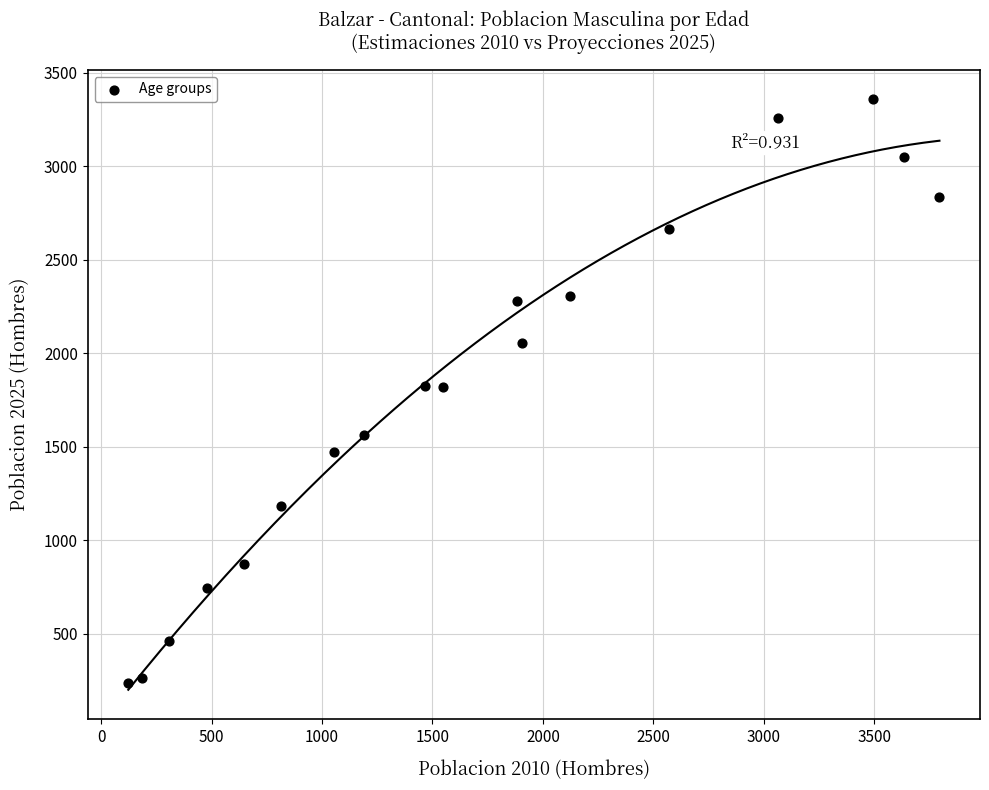

What is the range of Y values (max minus min)?

3118